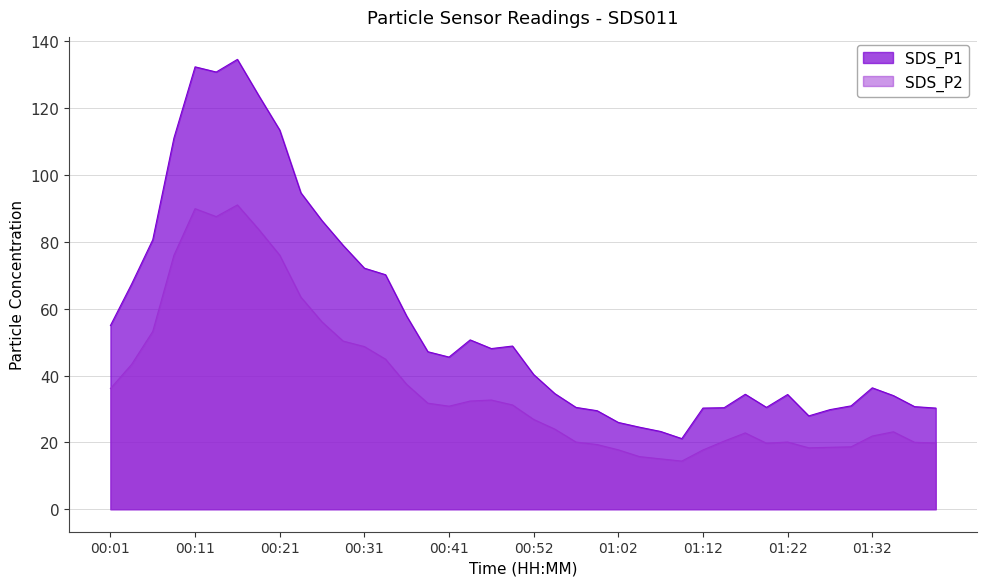

Which category has the highest value across all series?

00:16